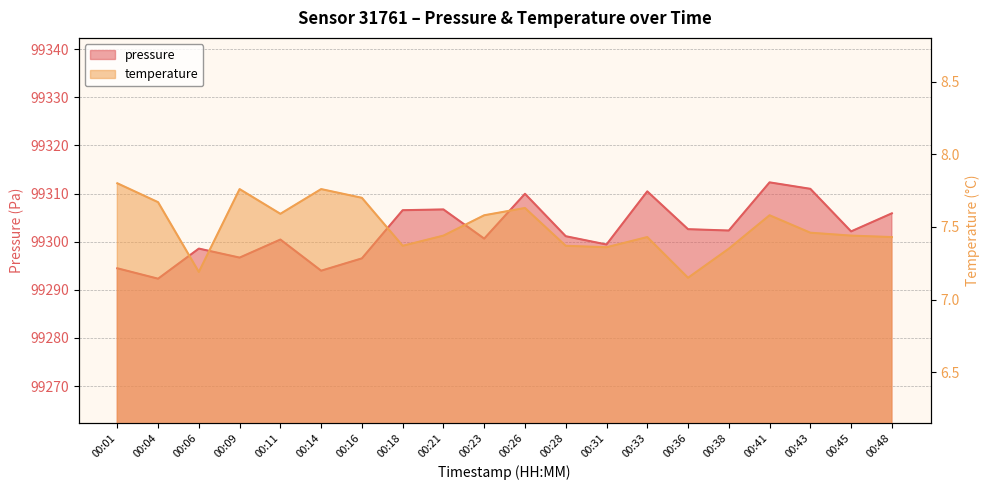

List the labels in order of pressure value, smallest first.

00:04, 00:14, 00:01, 00:16, 00:09, 00:06, 00:31, 00:11, 00:23, 00:28, 00:45, 00:38, 00:36, 00:48, 00:18, 00:21, 00:26, 00:33, 00:43, 00:41